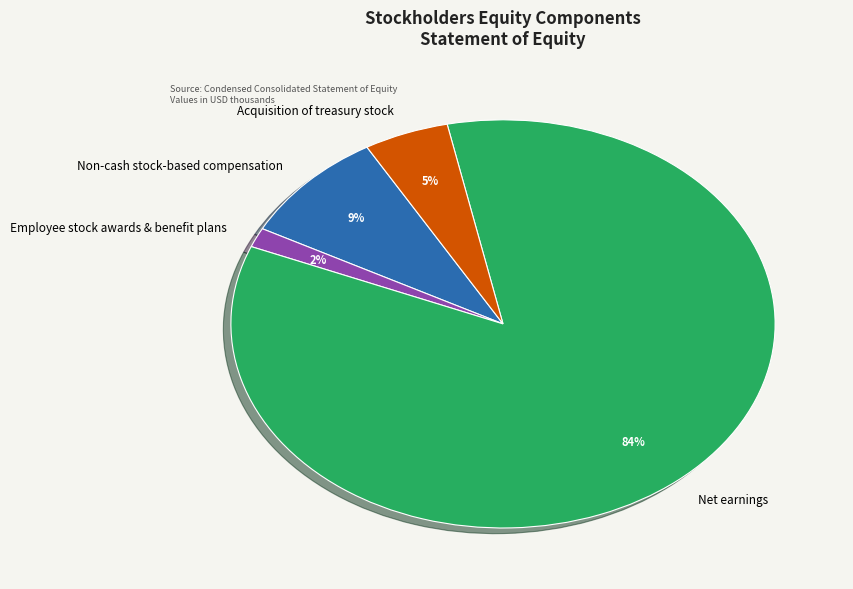

What is the majority slice?

Net earnings